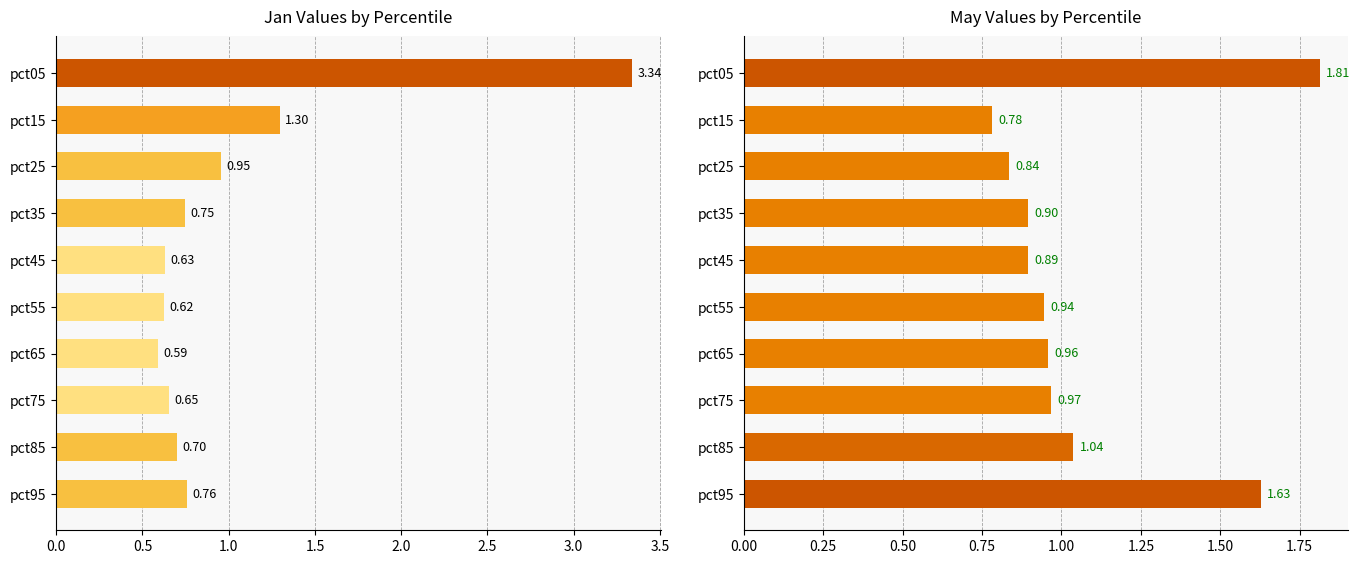

The value of Jan at pct15 is 0.7. True or false?

False